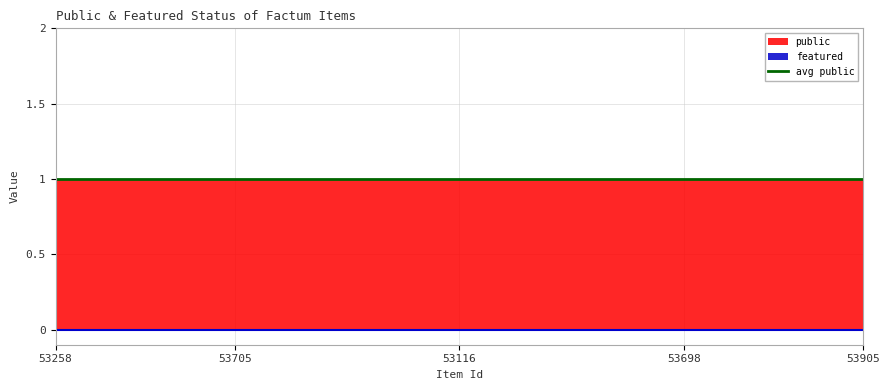

The featured series shows 0 at 53668. True or false?

True